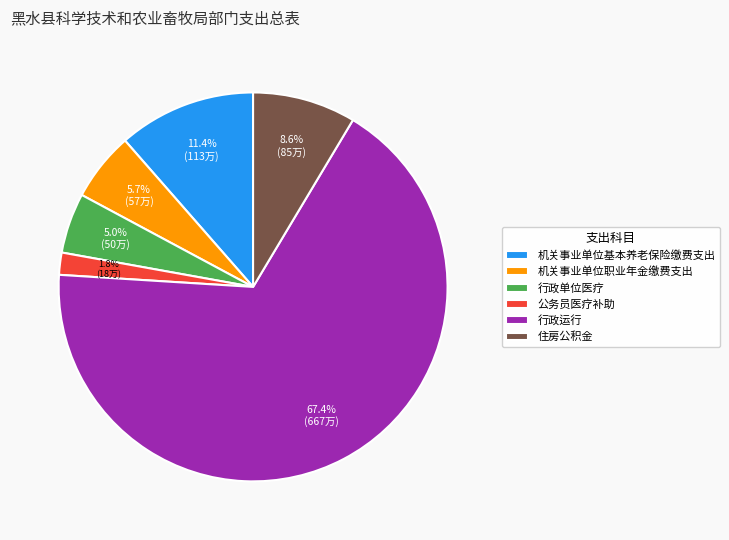

How many slices are in this pie chart?

6